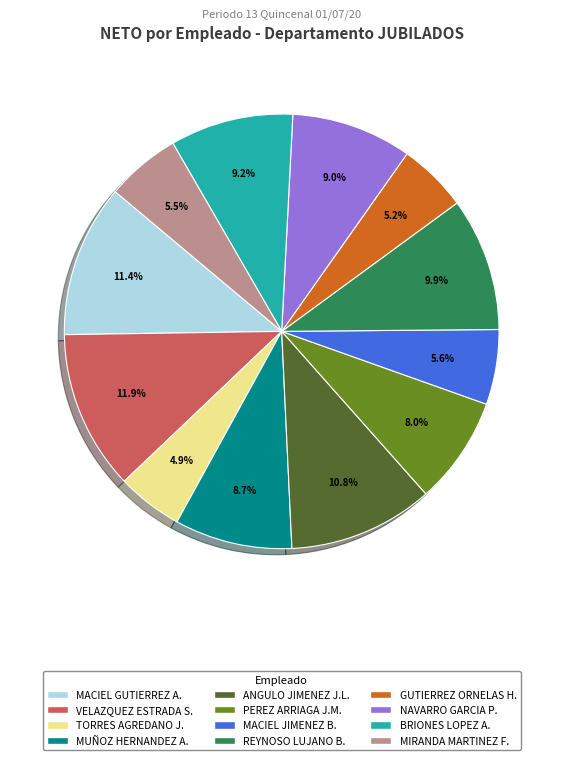

Is there a majority slice in this chart?

No